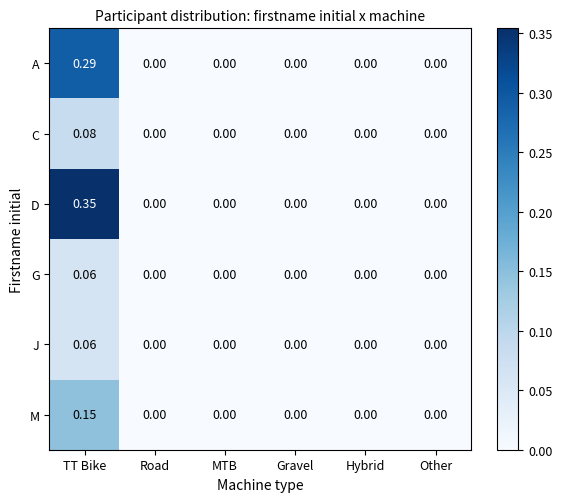

How many distinct data groups are displayed?

6